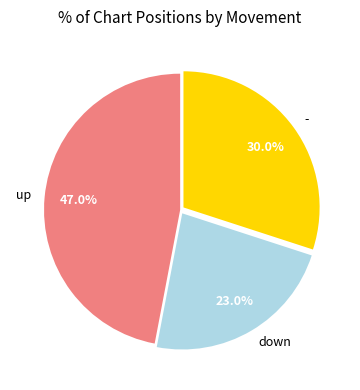

What is the ratio of the value at up to the value at -?

1.6